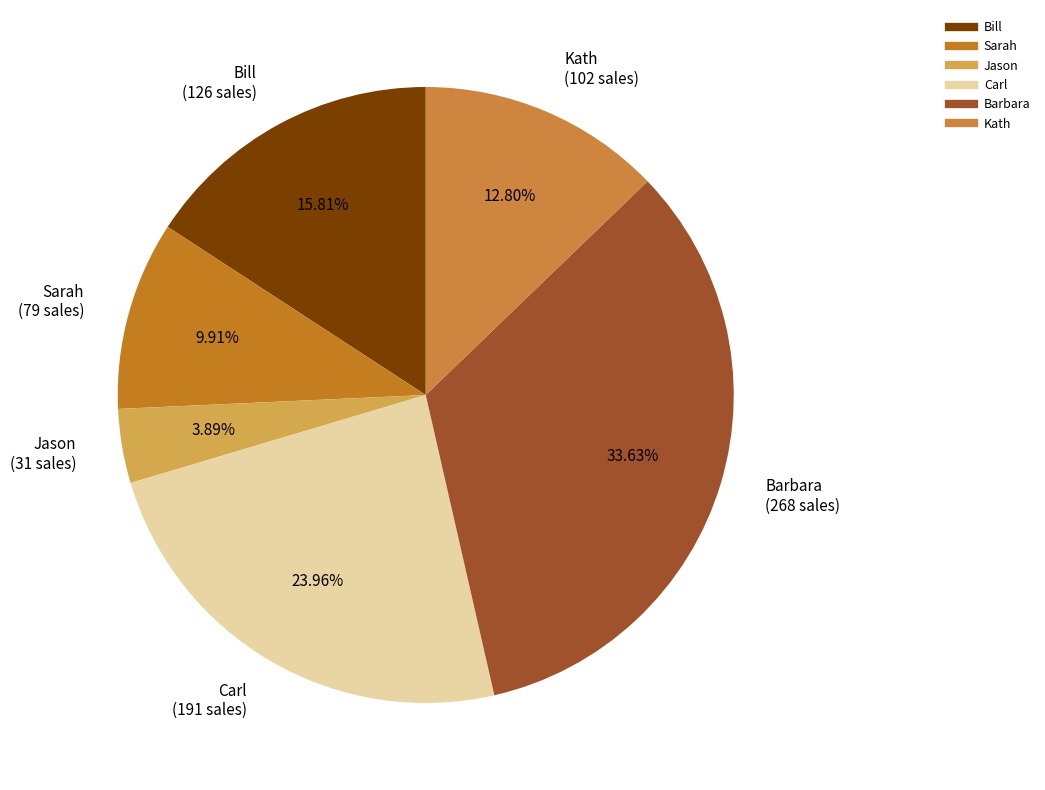

What percentage is the Sarah slice, to the nearest percent?

10%